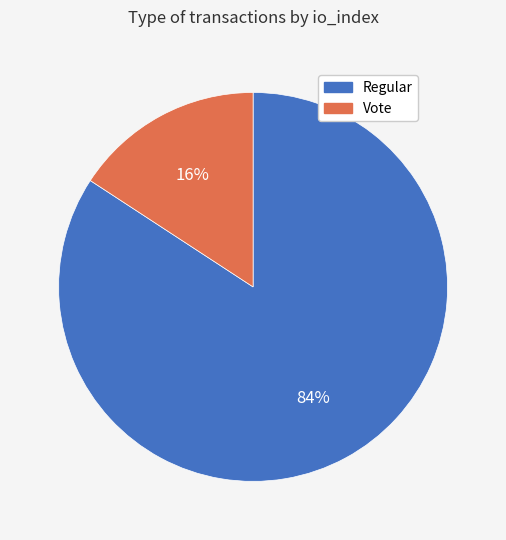

Which has a higher value, Vote or Regular?

Regular